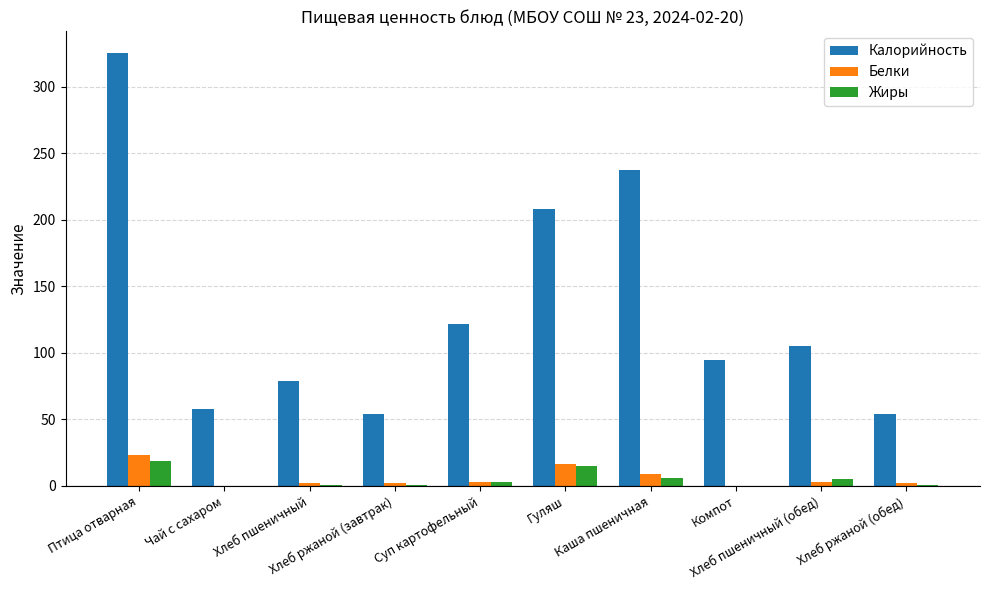

What is the sum of the Белки values at Хлеб ржаной (завтрак) and Птица отварная?

25.0